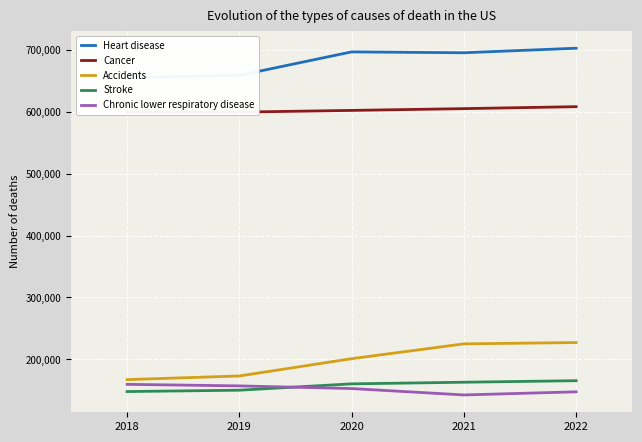

Which series has the largest total across all categories?

Heart disease